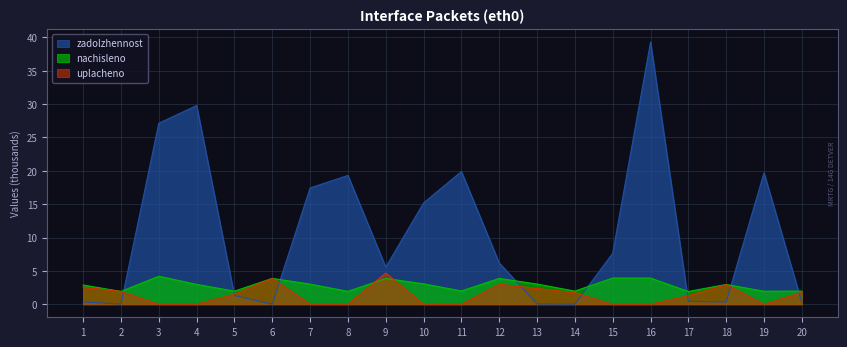

How many lines are shown in the chart?

3